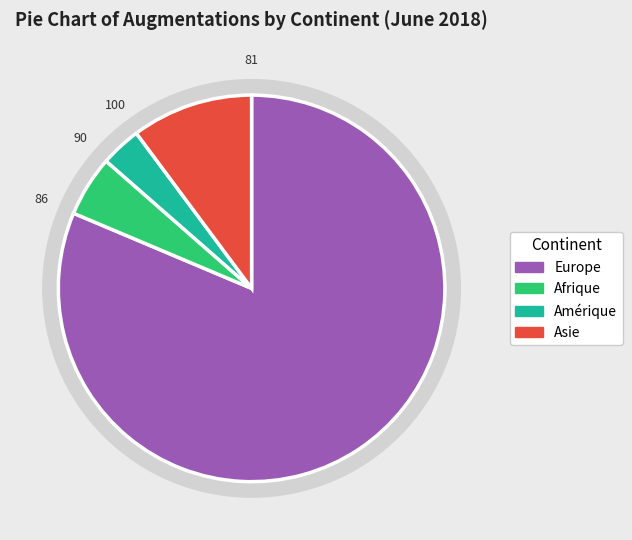

What is the majority slice?

Europe